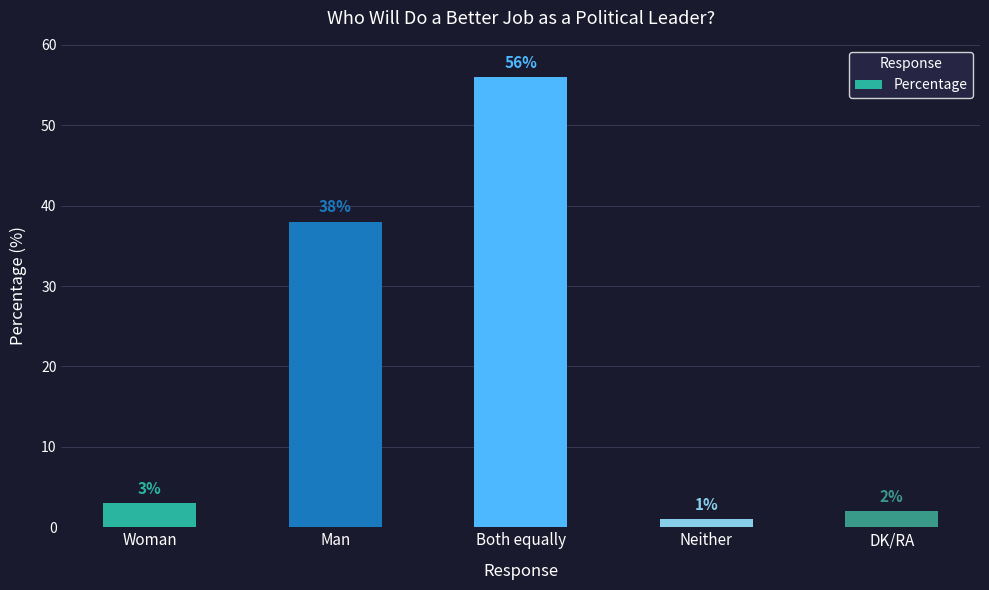

What is the value of the 1st bar from the left?

3